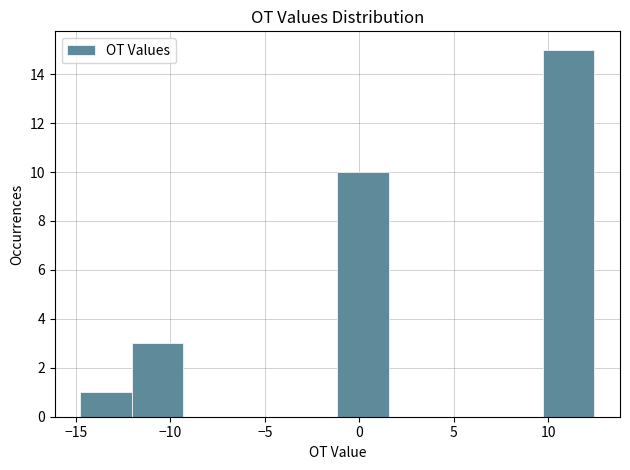

Which range on the x-axis has the tallest bar?

9.5 to 12.5